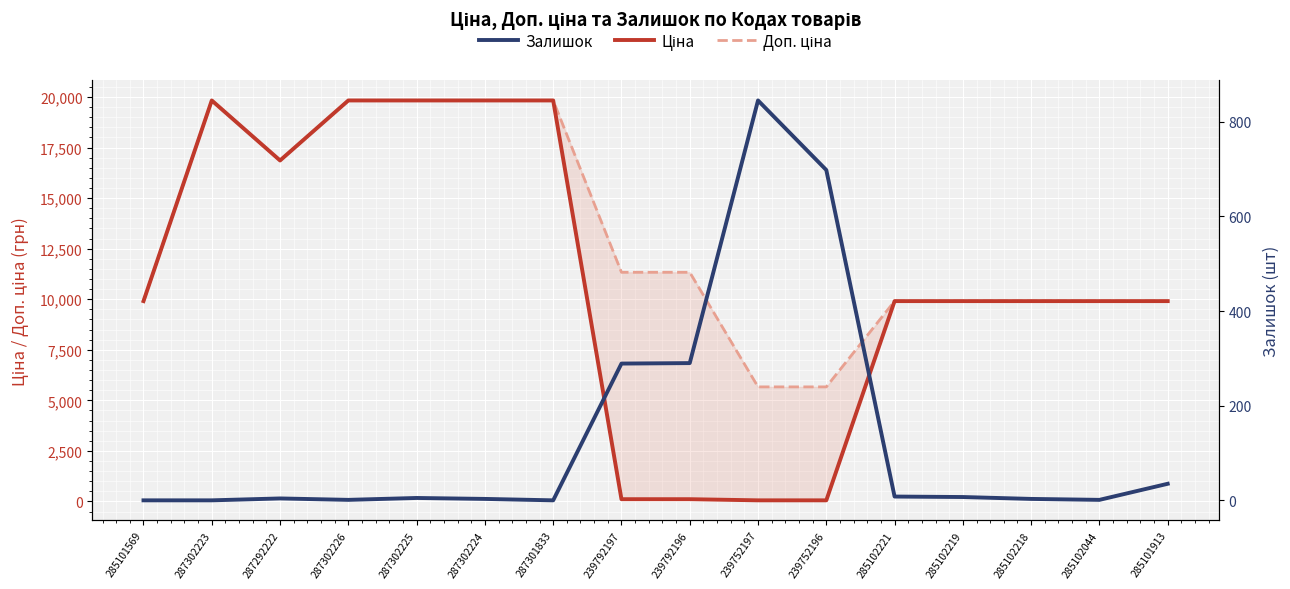

What is the value of the Залишок point at the 13th from the left?

7.0